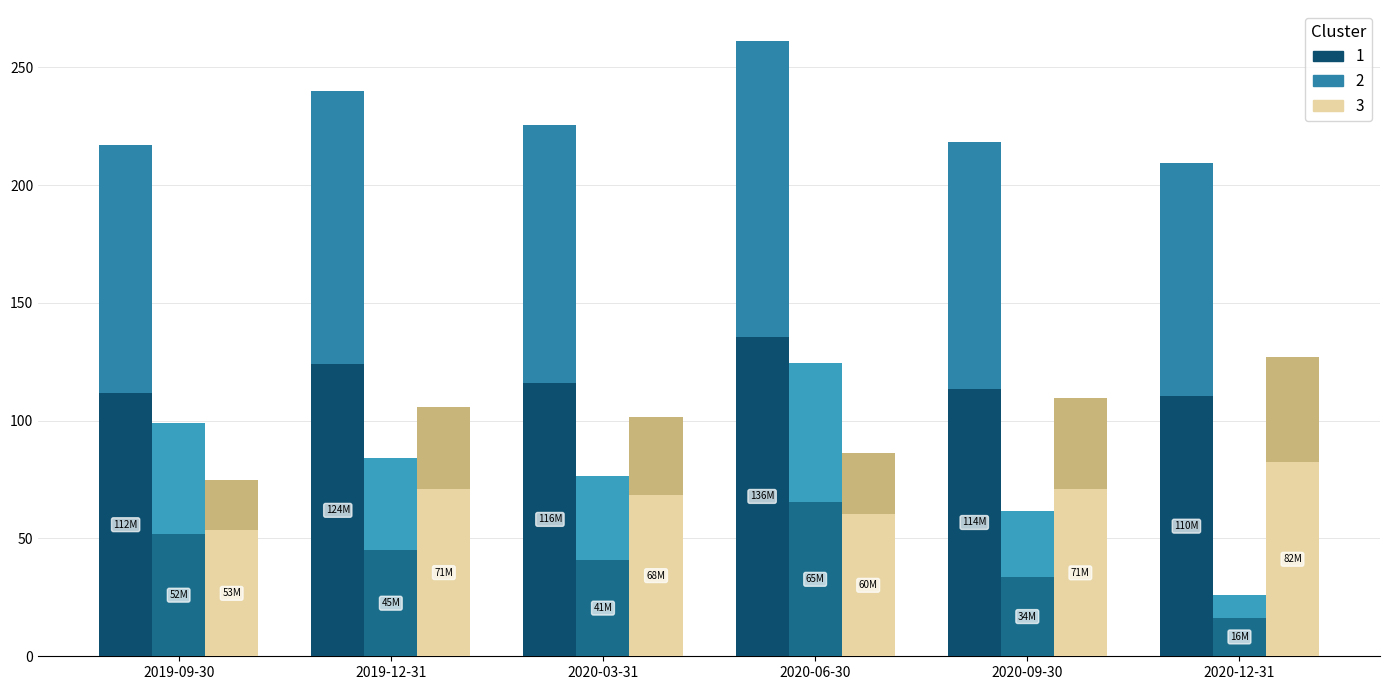

What is the value of the 5th bar from the left?

113.6